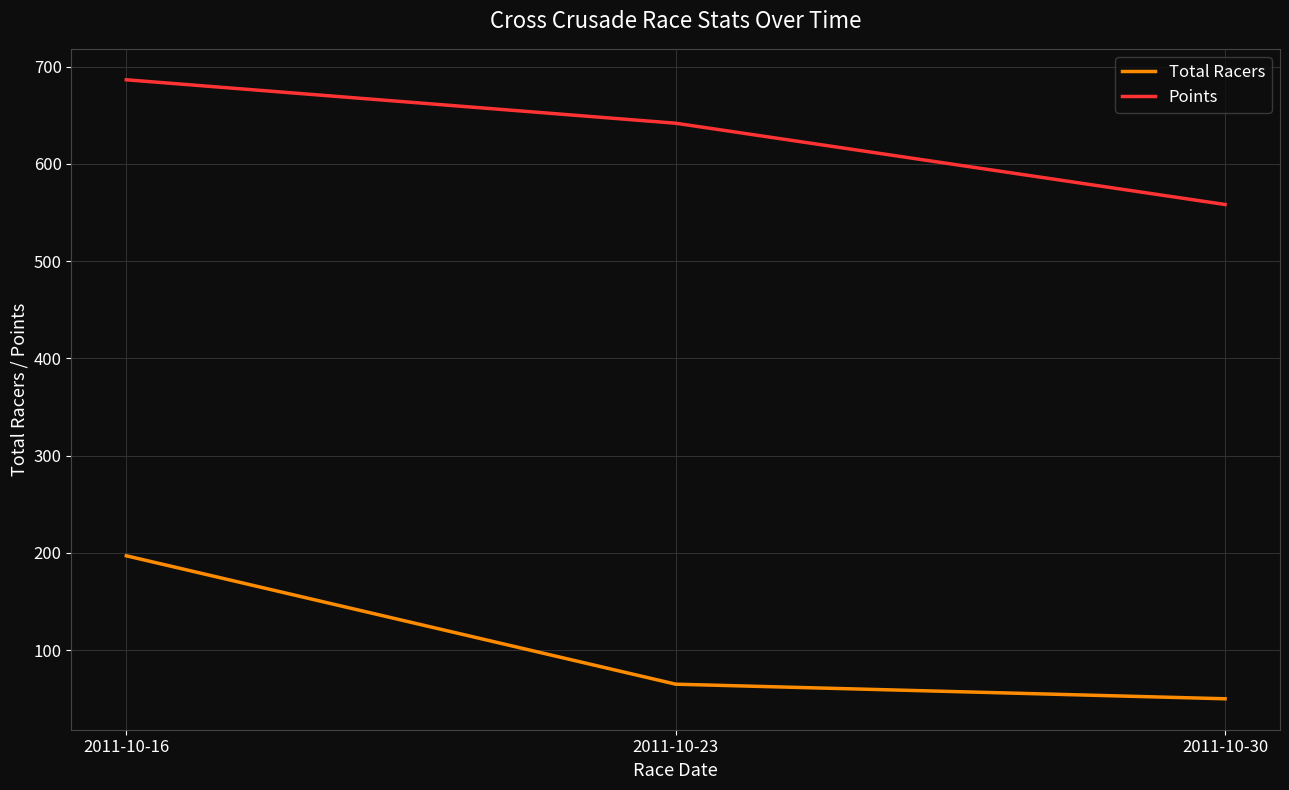

Reading right to left, extract all data points from this chart.

Total Racers: 2011-10-30=50.0	2011-10-23=65.0	2011-10-16=197.0
Points: 2011-10-30=558.2	2011-10-23=641.7	2011-10-16=686.4